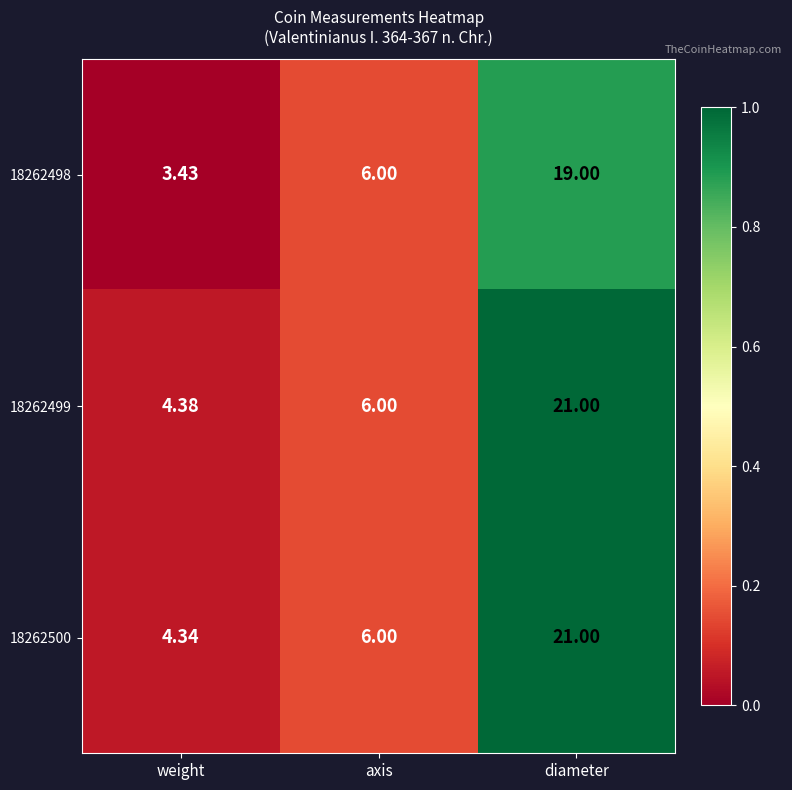

List the labels in order of 18262499 value, smallest first.

weight, axis, diameter